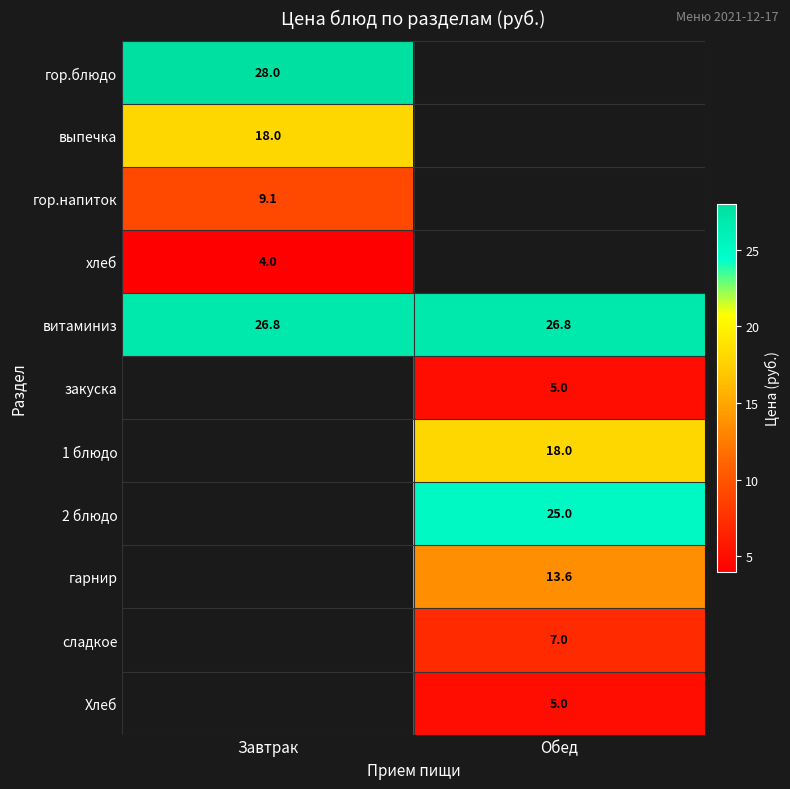

The value of закуска at Обед is 5.0. True or false?

True